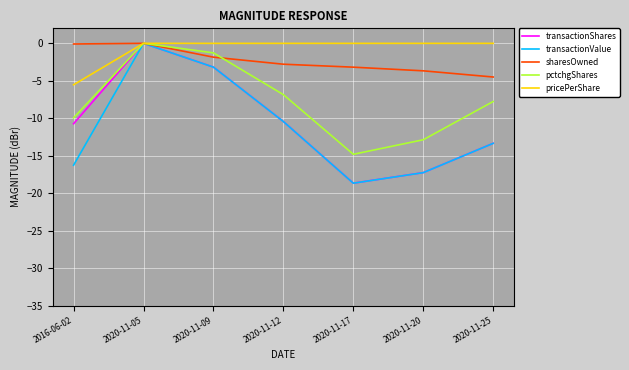

What is the difference between the highest and lowest values at 2020-11-25?

13.3